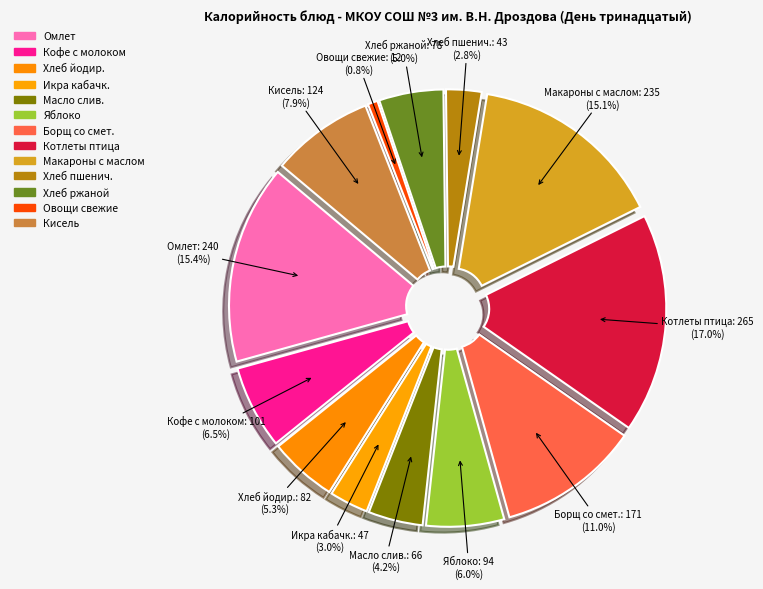

Which category has the biggest portion of the pie?

котлеты из мяса птицы-бройлера